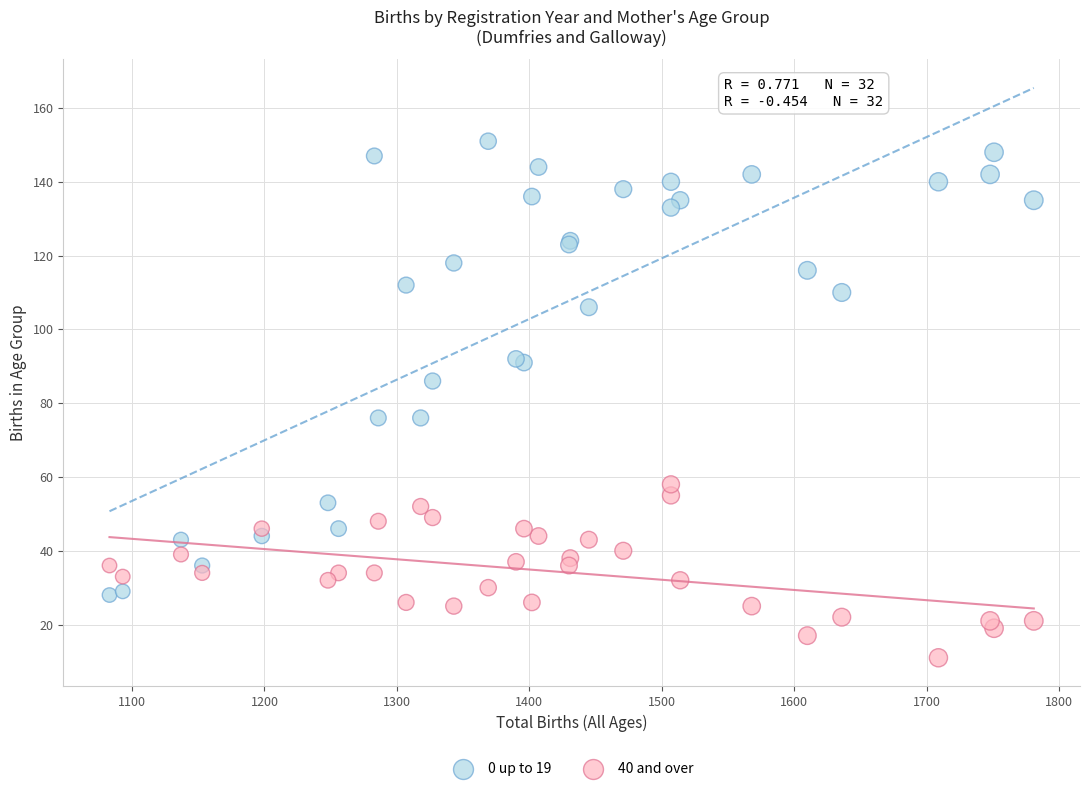

Which series contains the lowest Y value?

40 and over